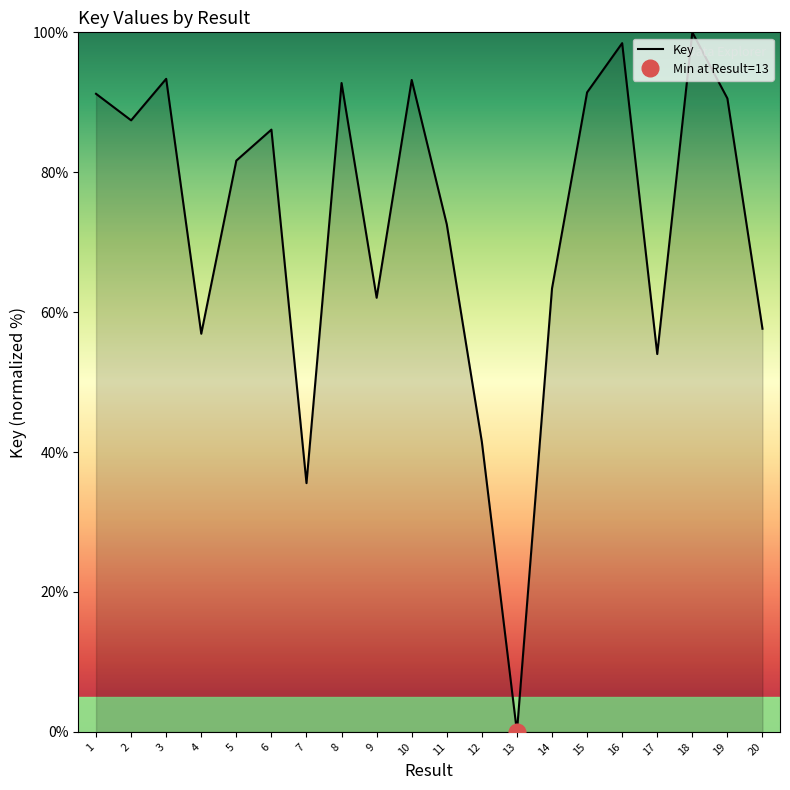

How many lines are shown in the chart?

1